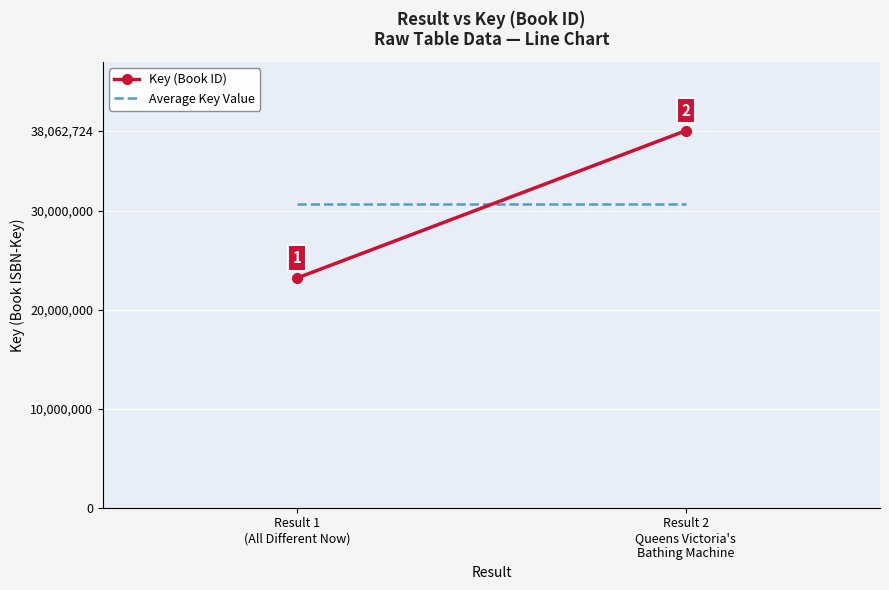

The value of Key (Book ID) at Result 2
Queens Victoria's
Bathing Machine is 12635400. True or false?

False